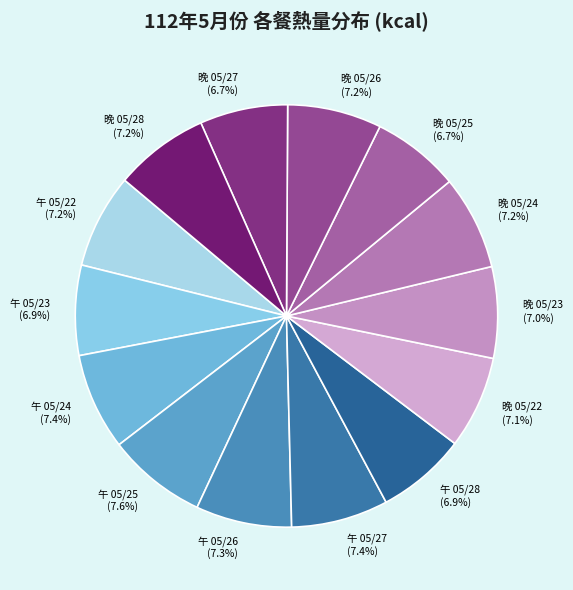

What is the ratio of the value at 晚 05/25 to the value at 午 05/28?

1.0